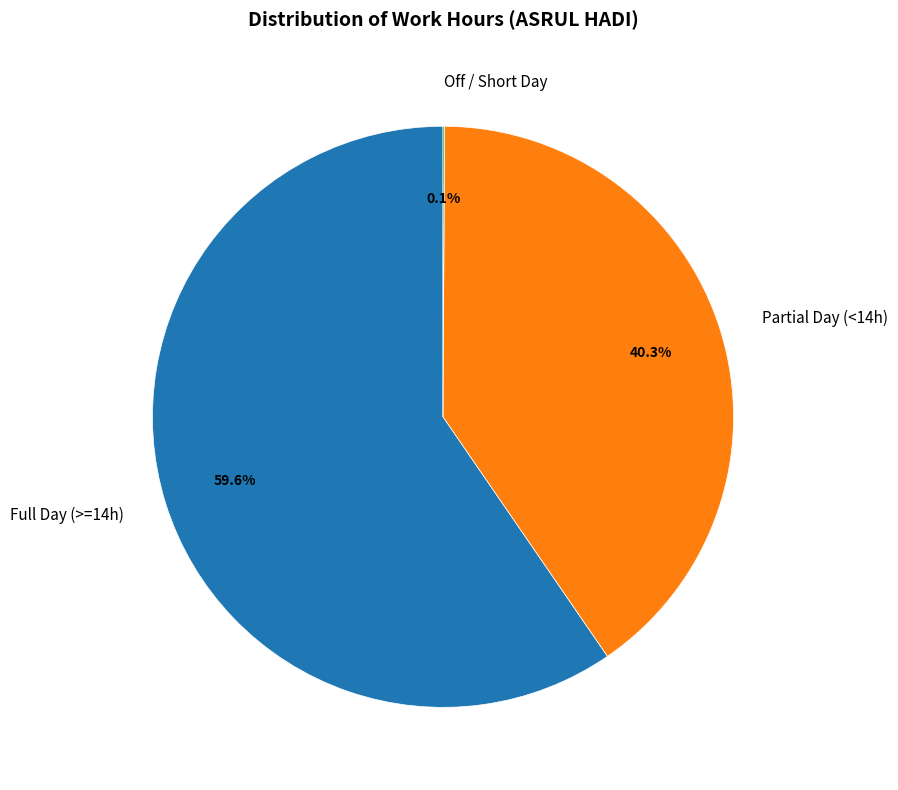

Between Full Day (>=14h) and Partial Day (<14h), which is larger?

Full Day (>=14h)